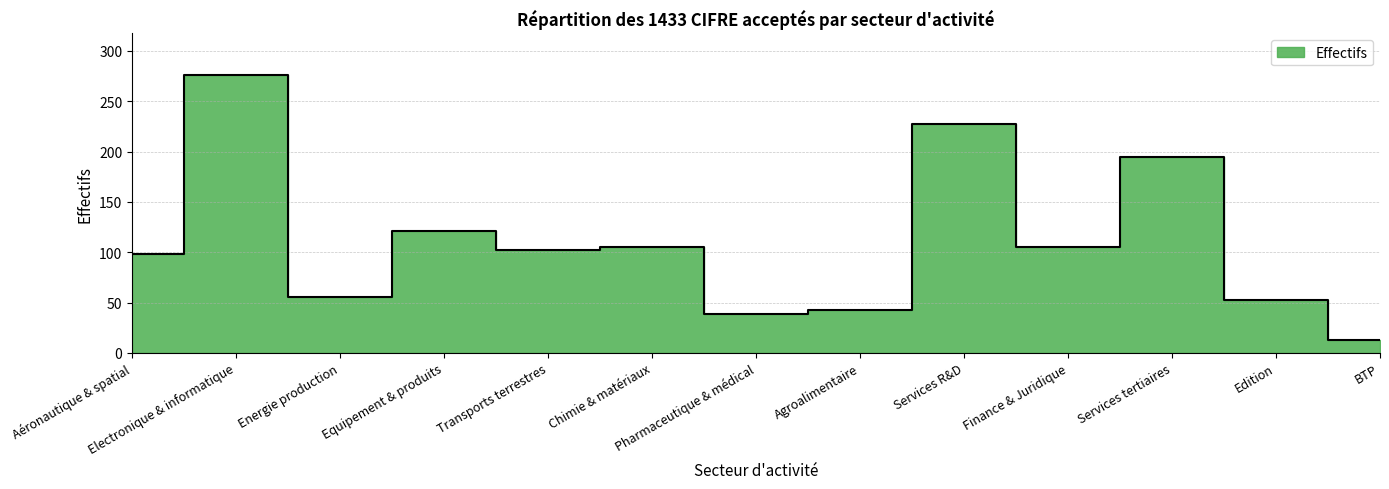

What is the change in value from Agroalimentaire to Services tertiaires?

+152